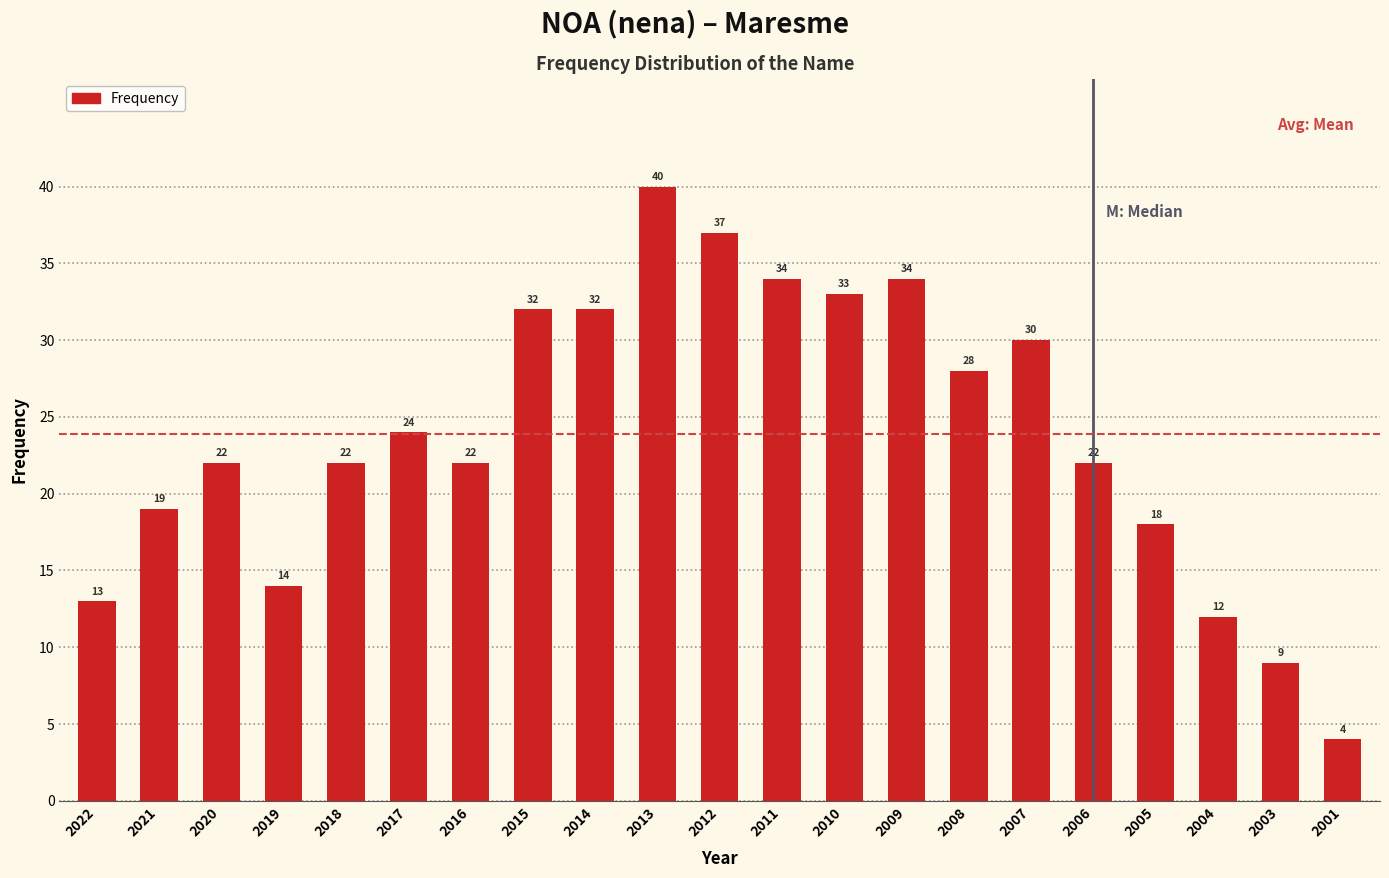

Reading left to right, transcribe all the data shown in this chart.

2022=13	2021=19	2020=22	2019=14	2018=22	2017=24	2016=22	2015=32	2014=32	2013=40	2012=37	2011=34	2010=33	2009=34	2008=28	2007=30	2006=22	2005=18	2004=12	2003=9	2001=4